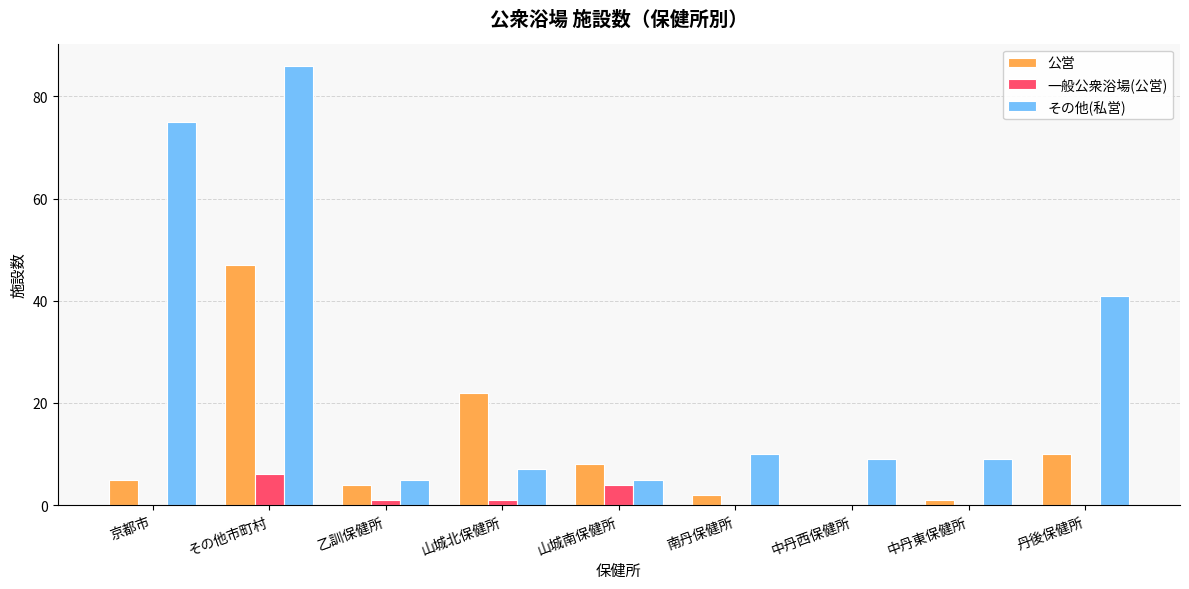

How many groups of bars are there?

9